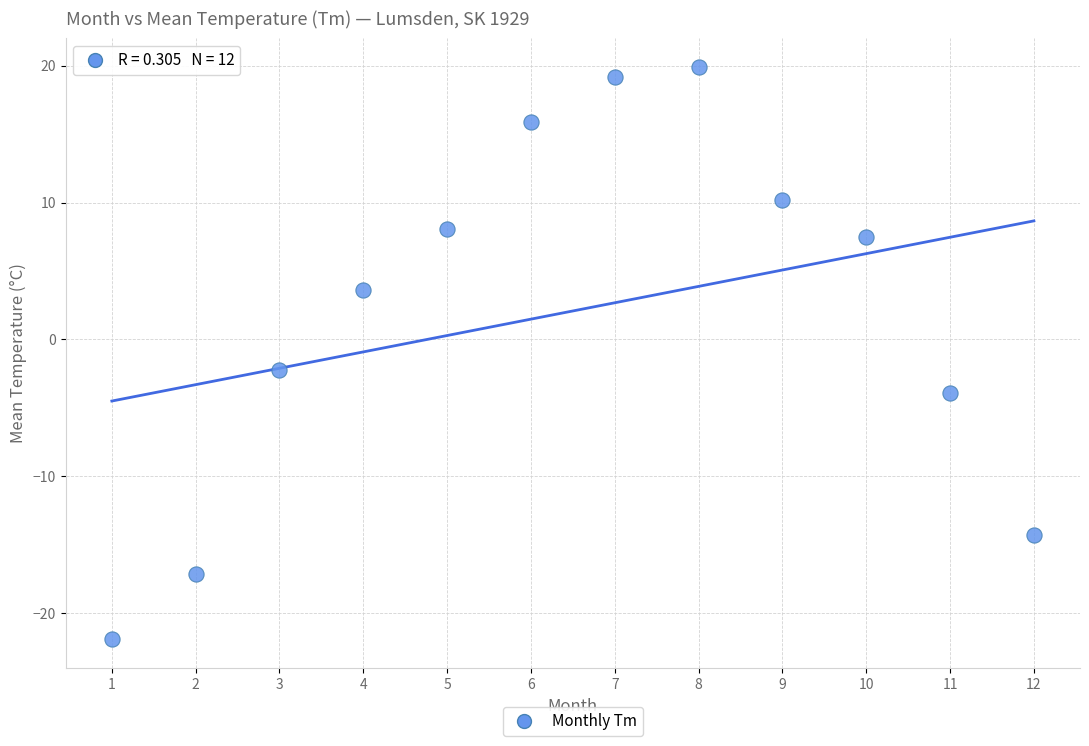

What Y value in the scatter plot is closest to -1?

-2.2